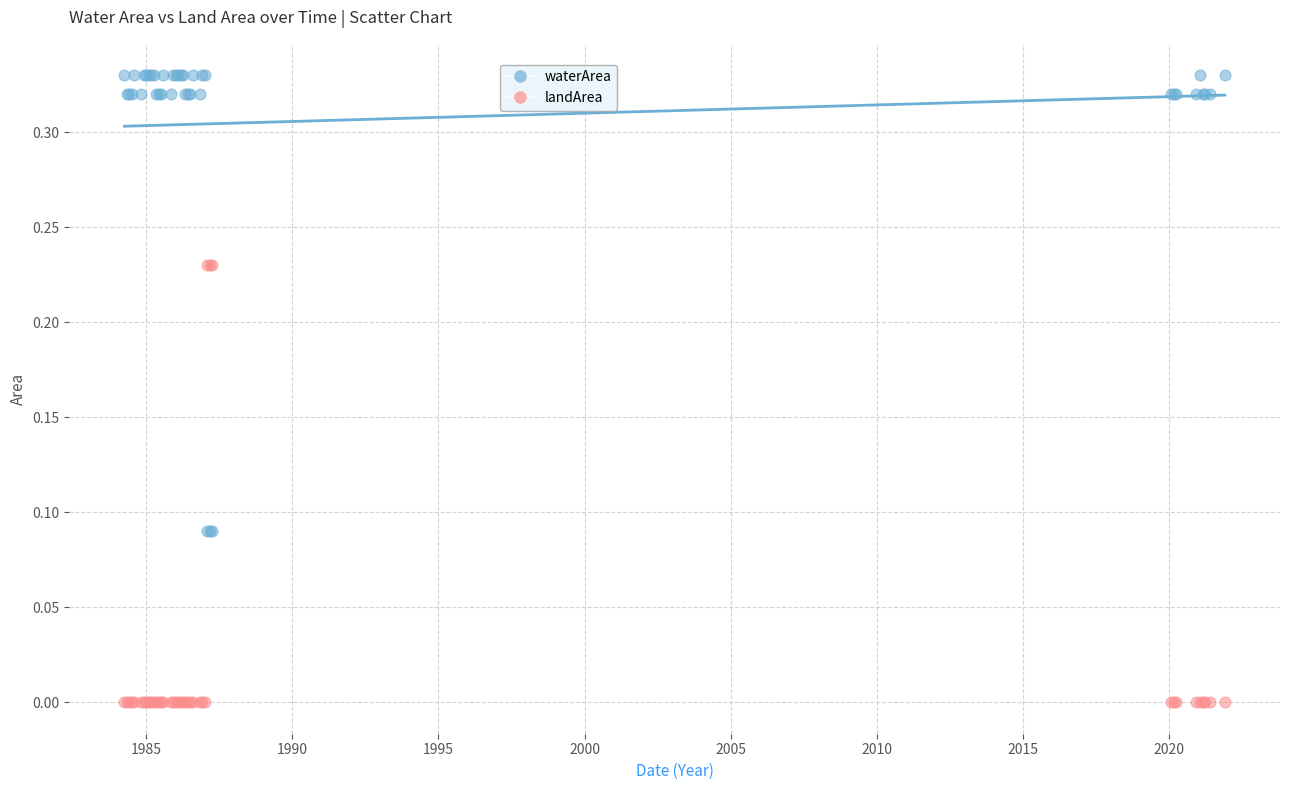

What is the X range (max minus min) for the scatter plot?

37.7